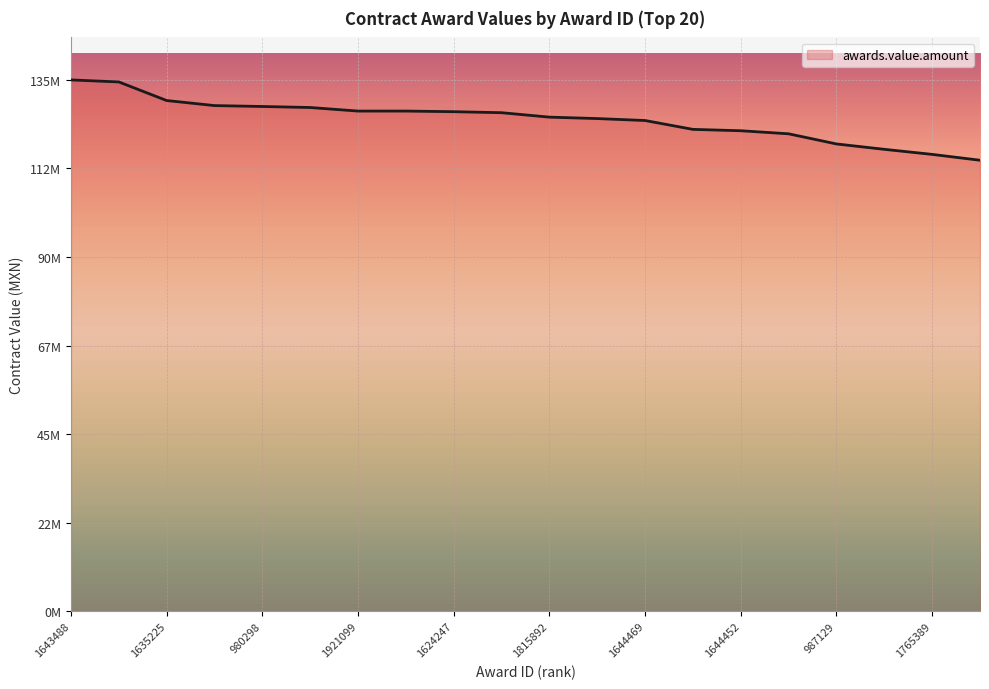

Is this an area chart (filled region under the line)?

Yes